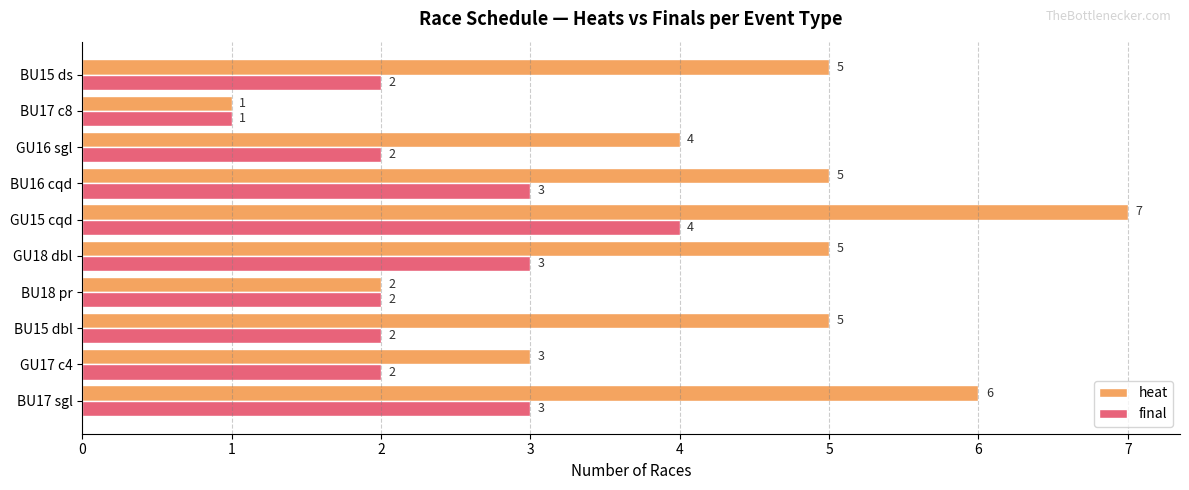

True or false: heat has a value of 4 at GU15 cqd.

False